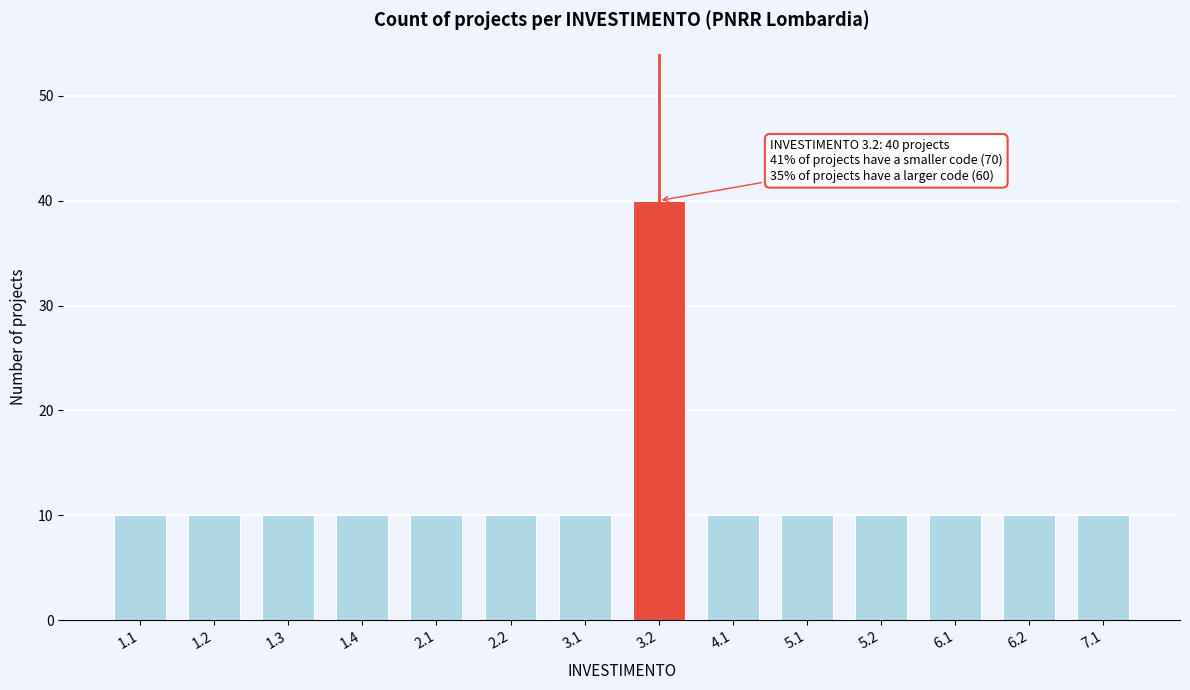

Reading left to right, what are all the values shown in this chart?

1.1=10	1.2=10	1.3=10	1.4=10	2.1=10	2.2=10	3.1=10	3.2=40	4.1=10	5.1=10	5.2=10	6.1=10	6.2=10	7.1=10